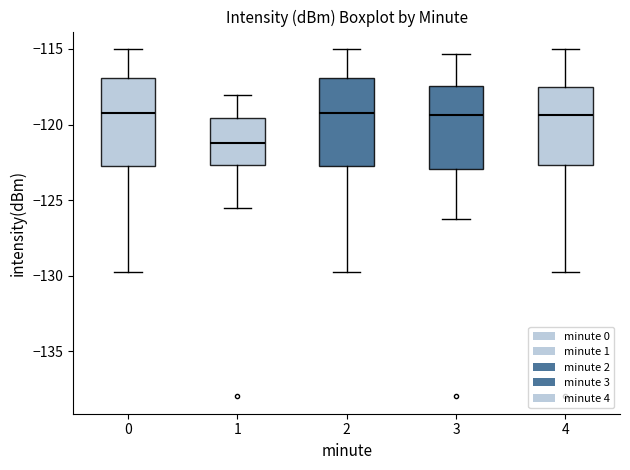

Reading left to right, read every box against the y-axis: the position of its median line, the range the box covers, and the ends of its whiskers. The values are not printed on the chart, so give them approximately, as read against the axis.

0: median -119.0, box -122.5 to -117.0, whiskers -130.0 to -115.0
1: median -121.0, box -122.5 to -119.5, whiskers -125.5 to -118.0
2: median -119.0, box -122.5 to -117.0, whiskers -130.0 to -115.0
3: median -119.5, box -123.0 to -117.5, whiskers -126.0 to -115.5
4: median -119.5, box -122.5 to -117.5, whiskers -130.0 to -115.0